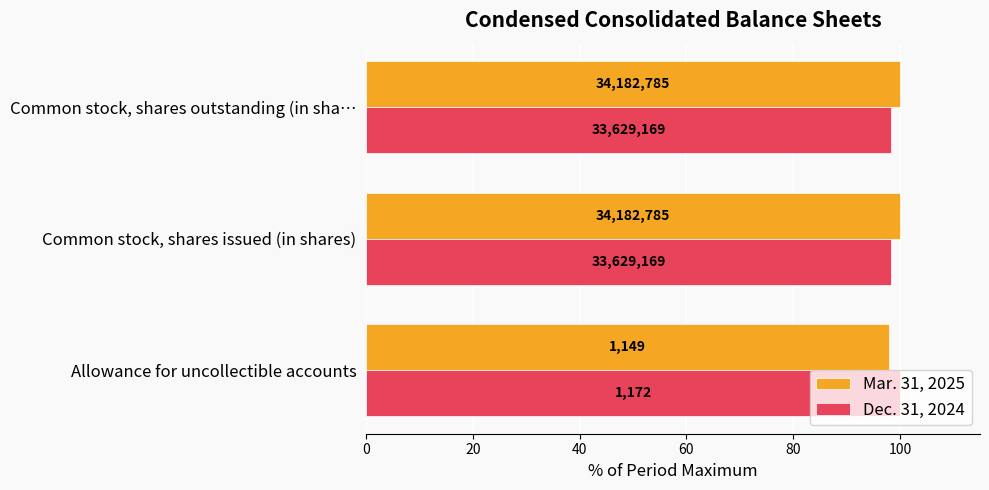

List the series in order of their peak value, lowest first.

Mar. 31, 2025, Dec. 31, 2024